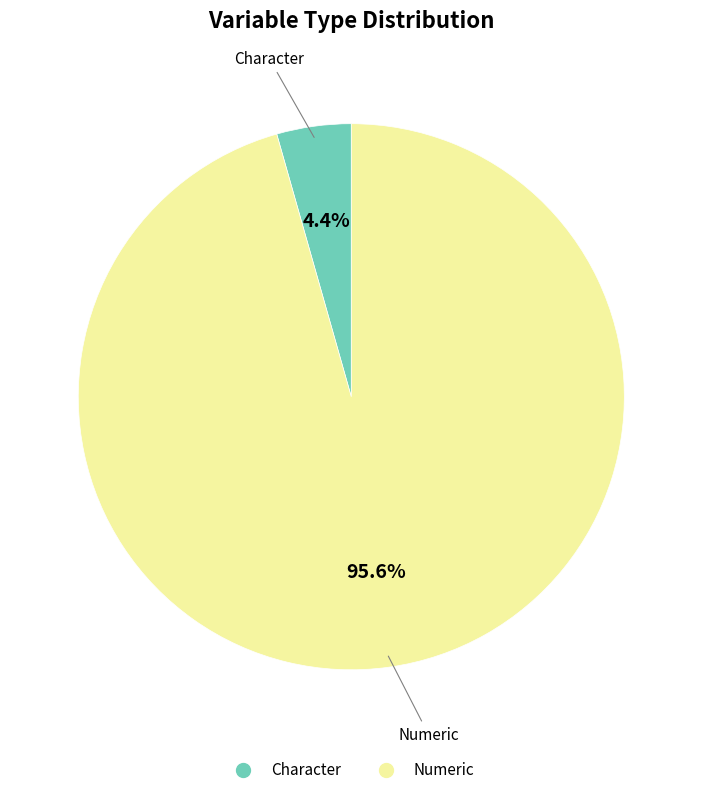

How many slices are in this pie chart?

2